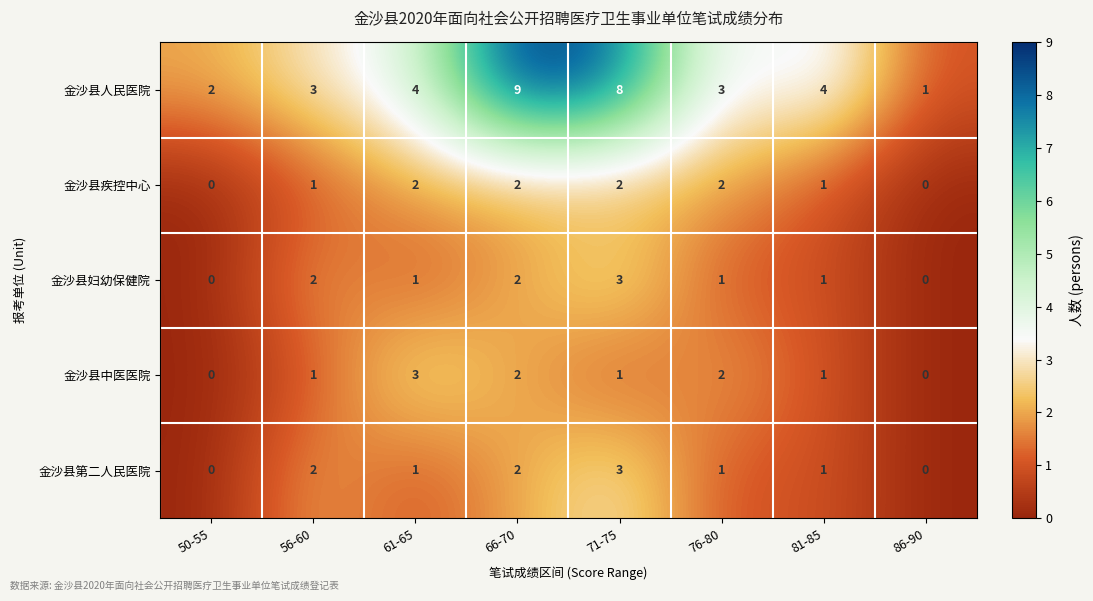

Which series changed the most between 66-70 and 76-80?

金沙县人民医院